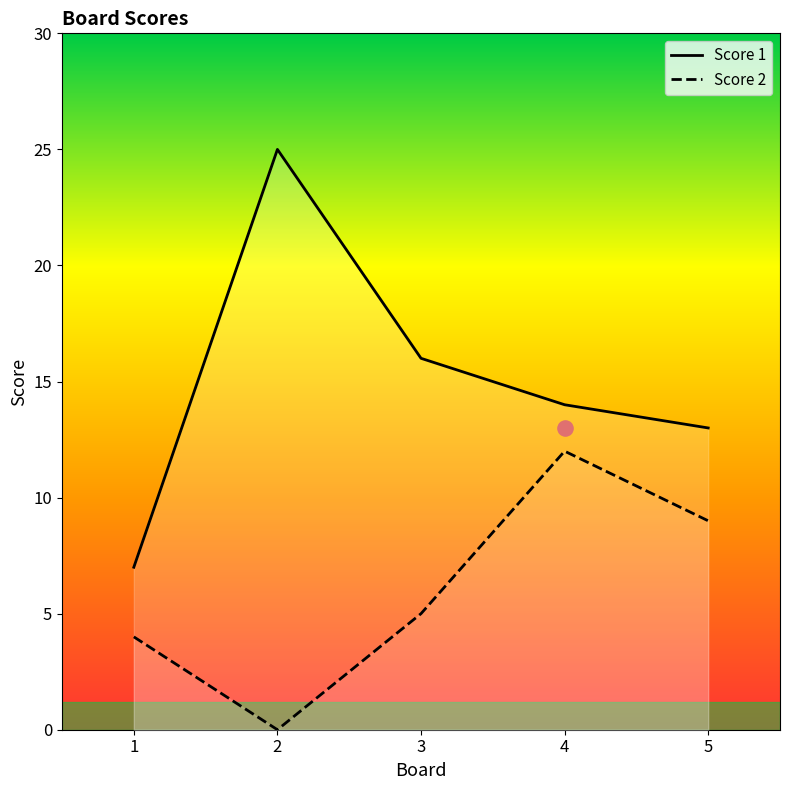

What are all the series names shown in the legend?

Score 1, Score 2